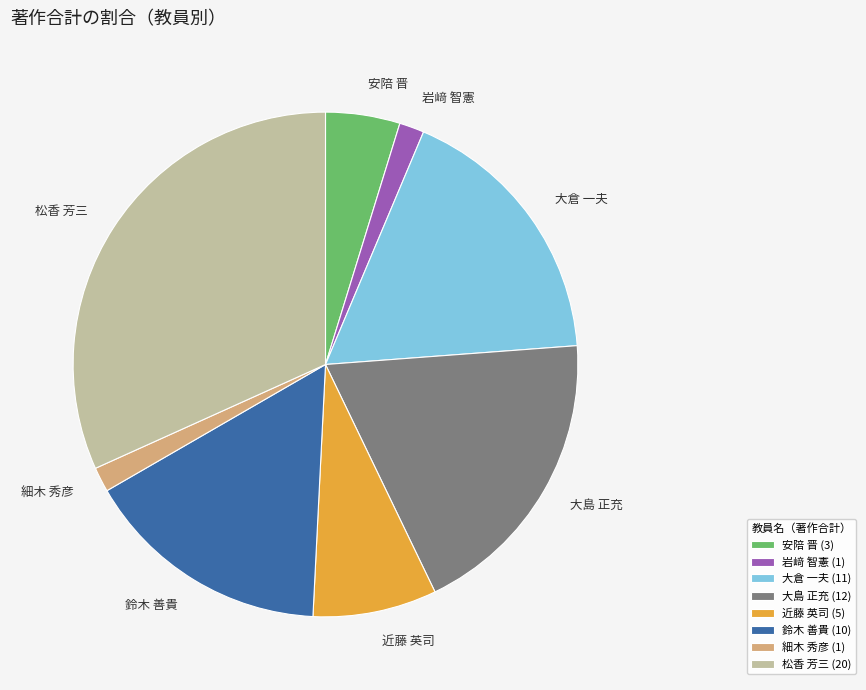

Is the sum of 大倉 一夫 and 安陪 晋 greater than half?

No